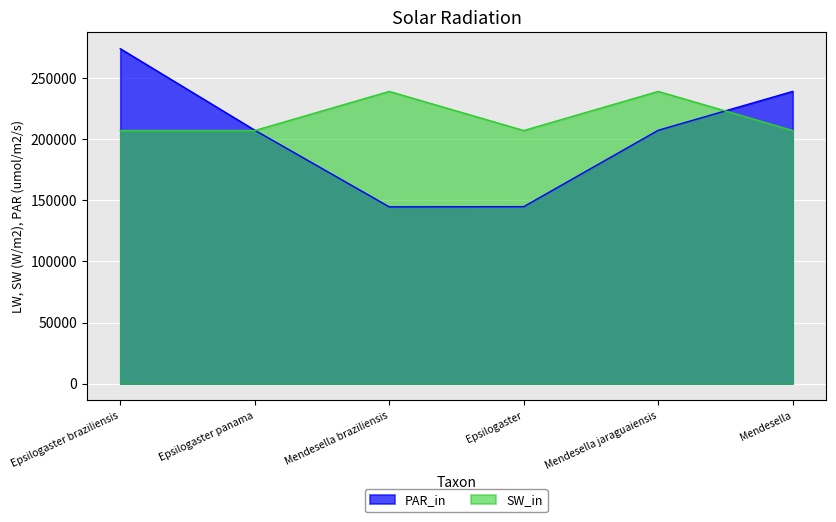

Between Epsilogaster and Mendesella jaraguaiensis, which series saw the biggest shift?

PAR_in